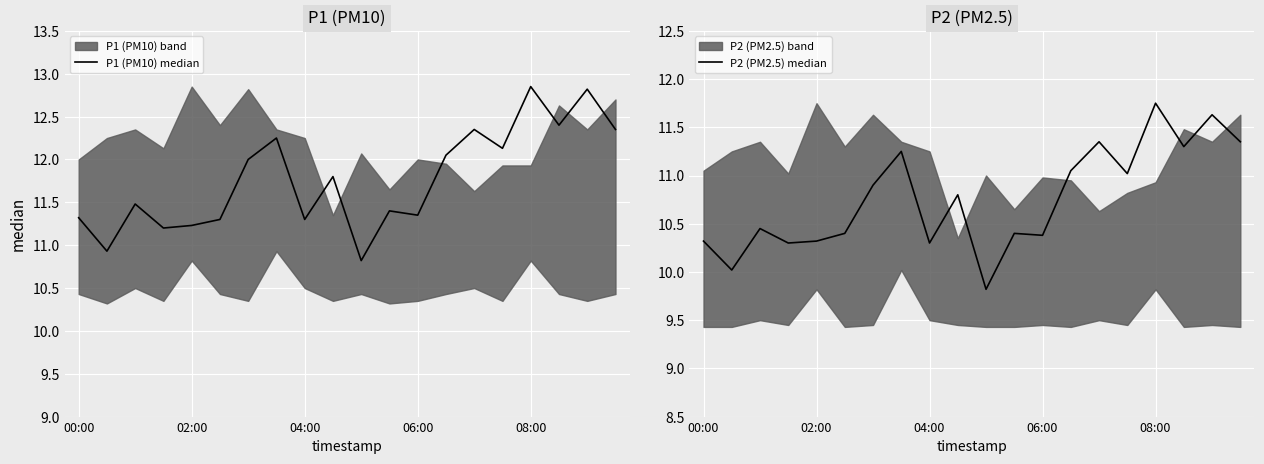

What position from the right is 9?

11